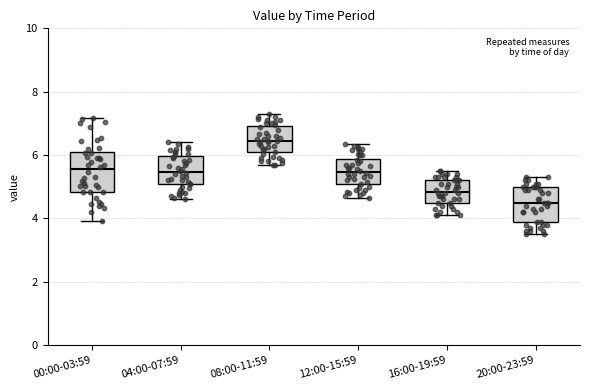

Reading left to right, read every box against the y-axis: the position of its median line, the range the box covers, and the ends of its whiskers. The values are not printed on the chart, so give them approximately, as read against the axis.

00:00-03:59: median 5.6, box 4.8 to 6.0, whiskers 4.0 to 7.2
04:00-07:59: median 5.4, box 5.0 to 6.0, whiskers 4.6 to 6.4
08:00-11:59: median 6.4, box 6.0 to 7.0, whiskers 5.8 to 7.4
12:00-15:59: median 5.4, box 5.0 to 5.8, whiskers 4.6 to 6.4
16:00-19:59: median 4.8, box 4.6 to 5.2, whiskers 4.2 to 5.6
20:00-23:59: median 4.6, box 3.8 to 5.0, whiskers 3.6 to 5.4